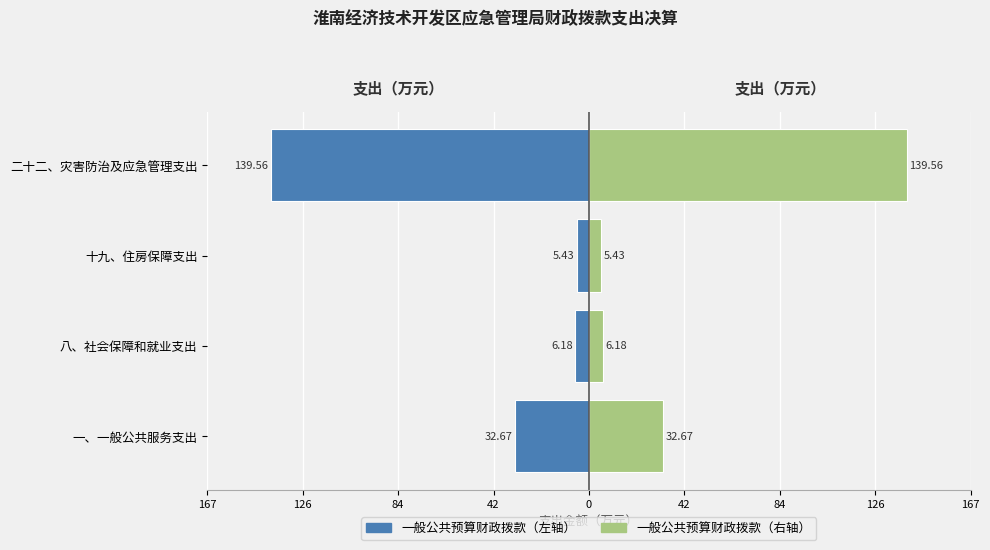

What are all the series names shown in the legend?

一般公共预算财政拨款（左）, 一般公共预算财政拨款